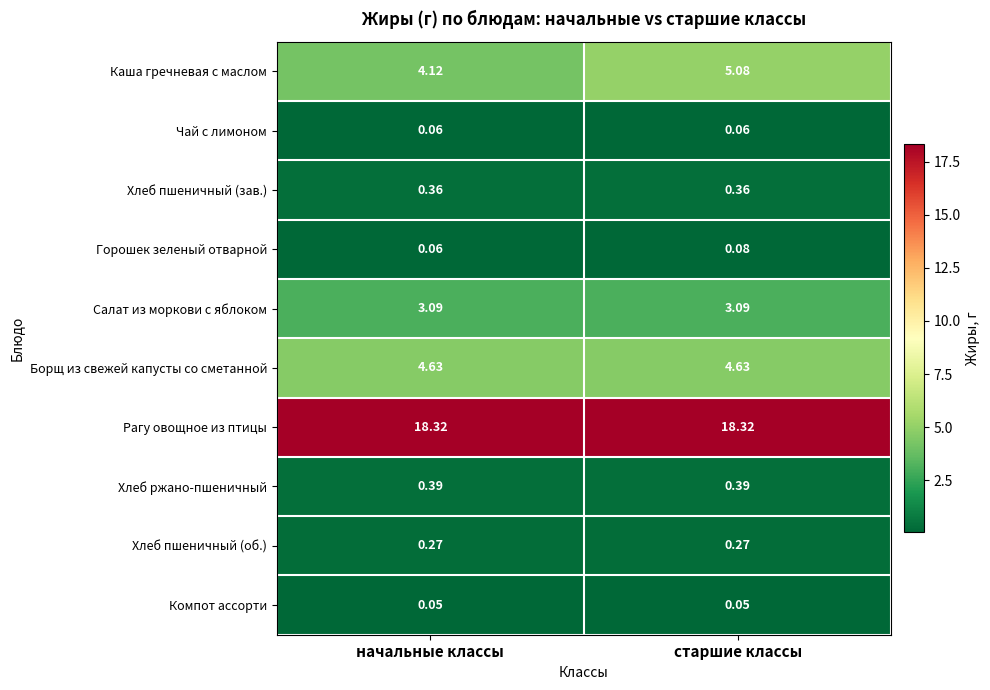

At which category is the sum across all series the highest?

старшие классы